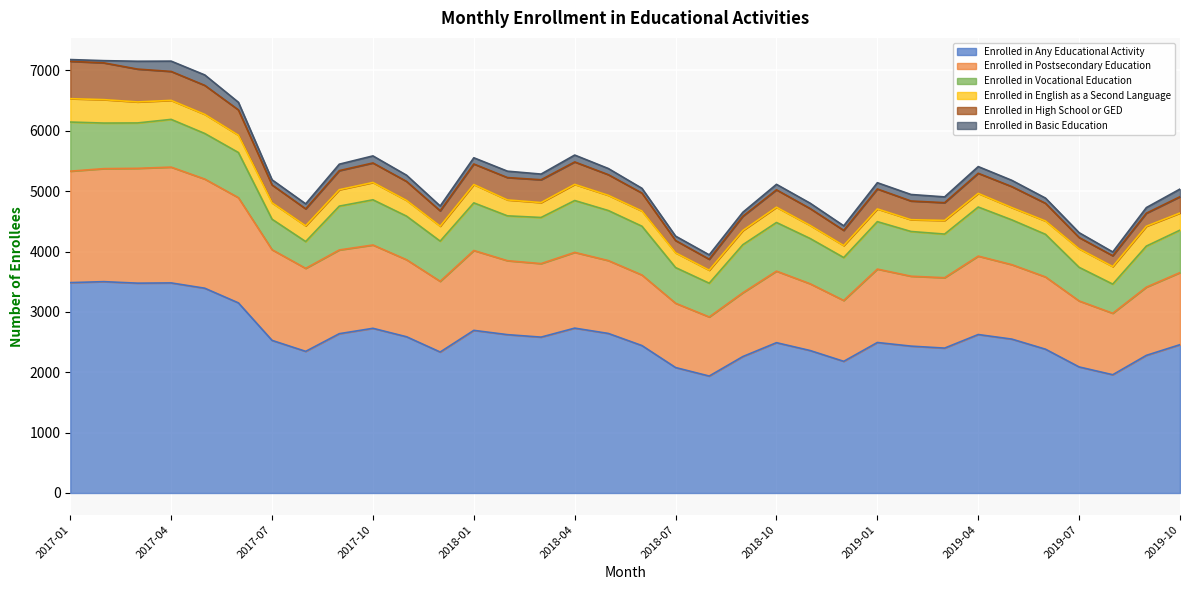

What position from the right is 2018-09?

14